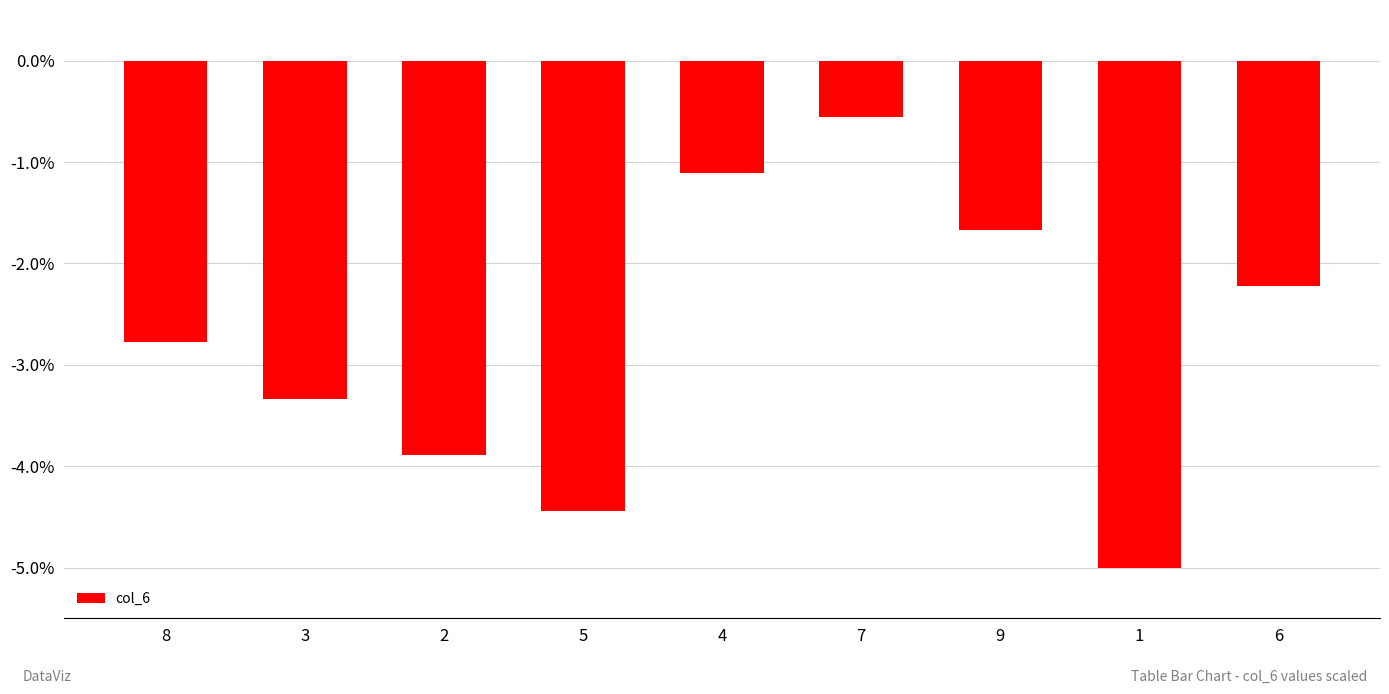

Which label corresponds to the smallest value in the chart?

1